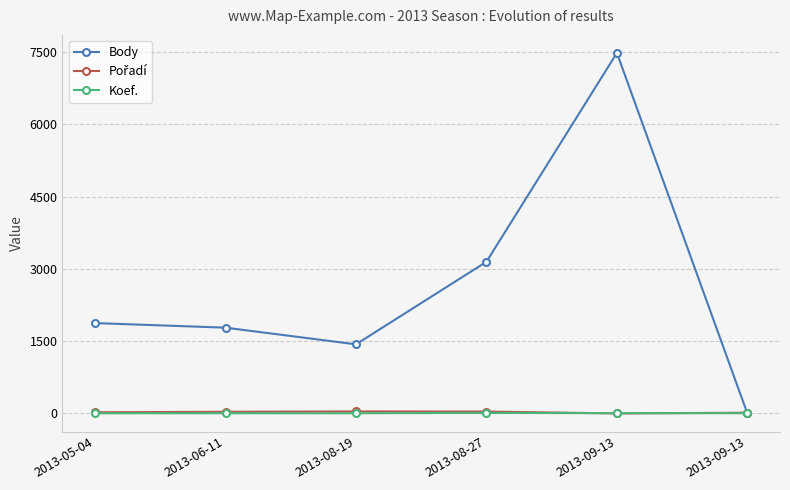

What is the label of the 6th point from the left?

2013-09-13